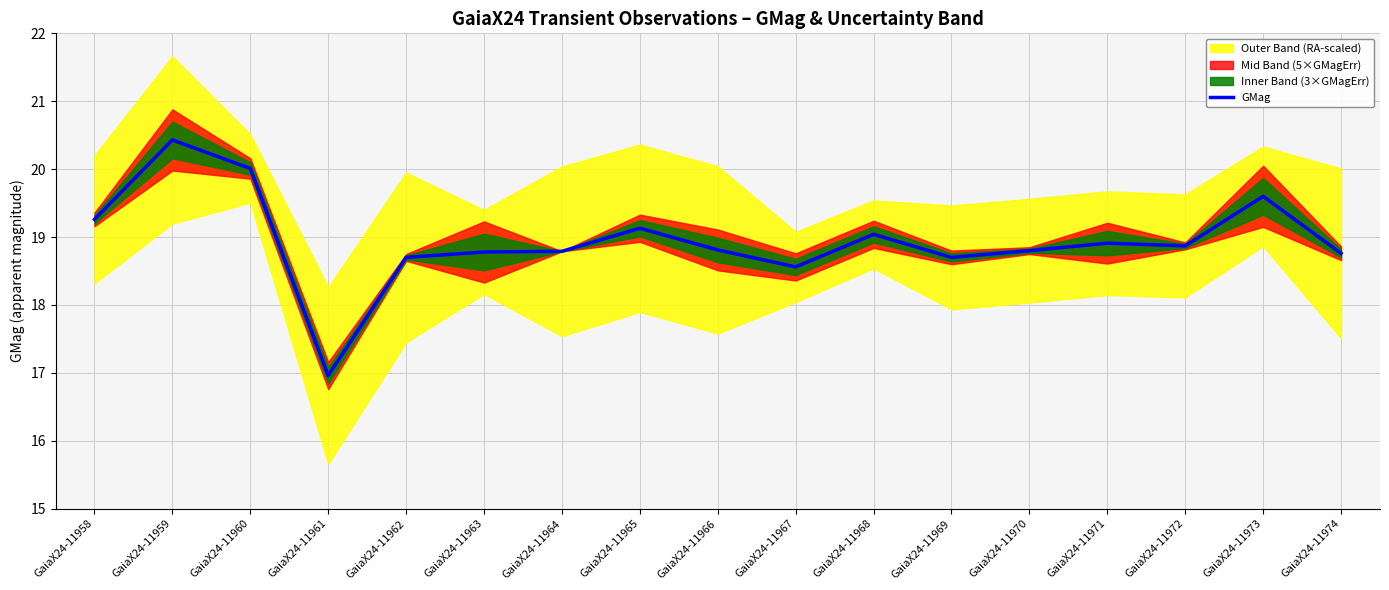

What is the difference between the maximum and minimum values?

3.5